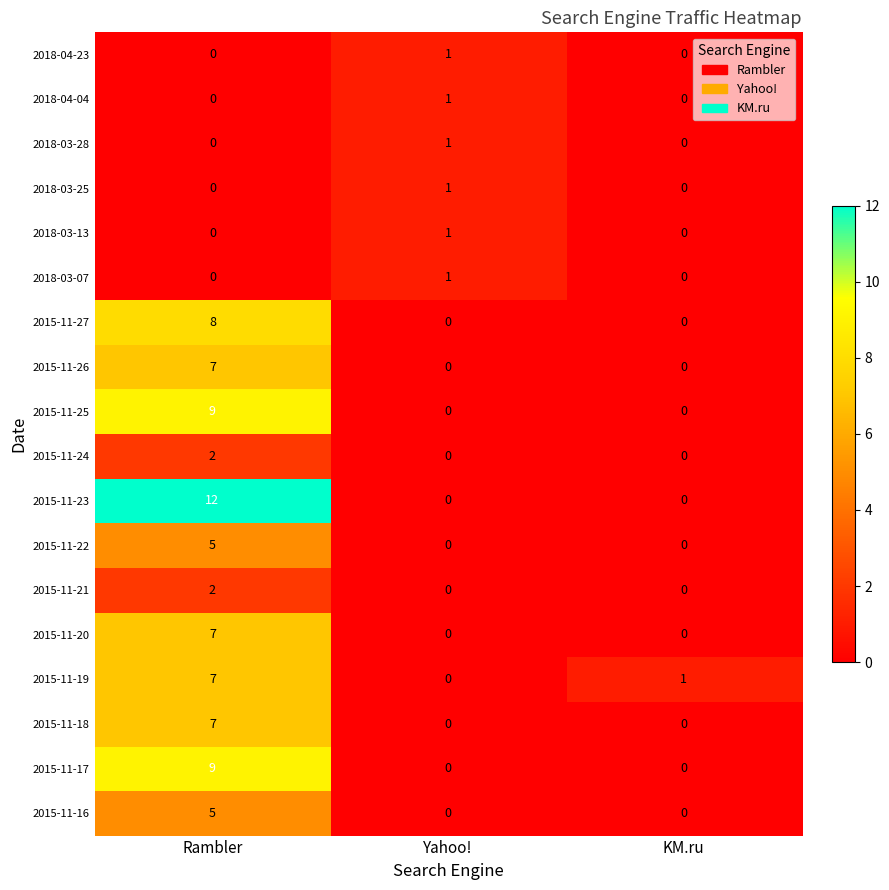

At which category is the sum across all series the highest?

Rambler